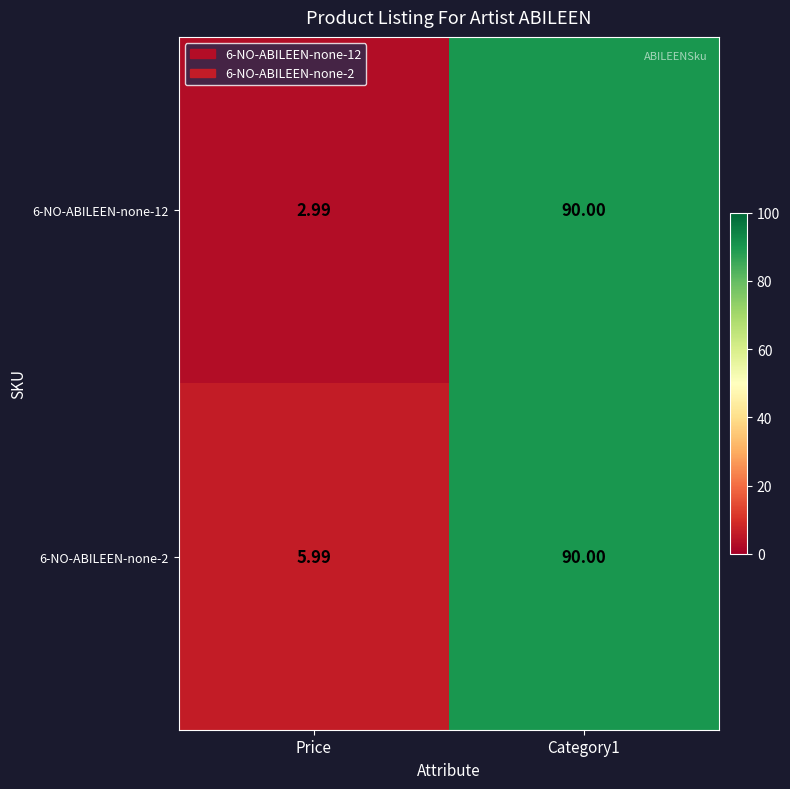

At which label does 6-NO-ABILEEN-none-12 reach its minimum?

Price